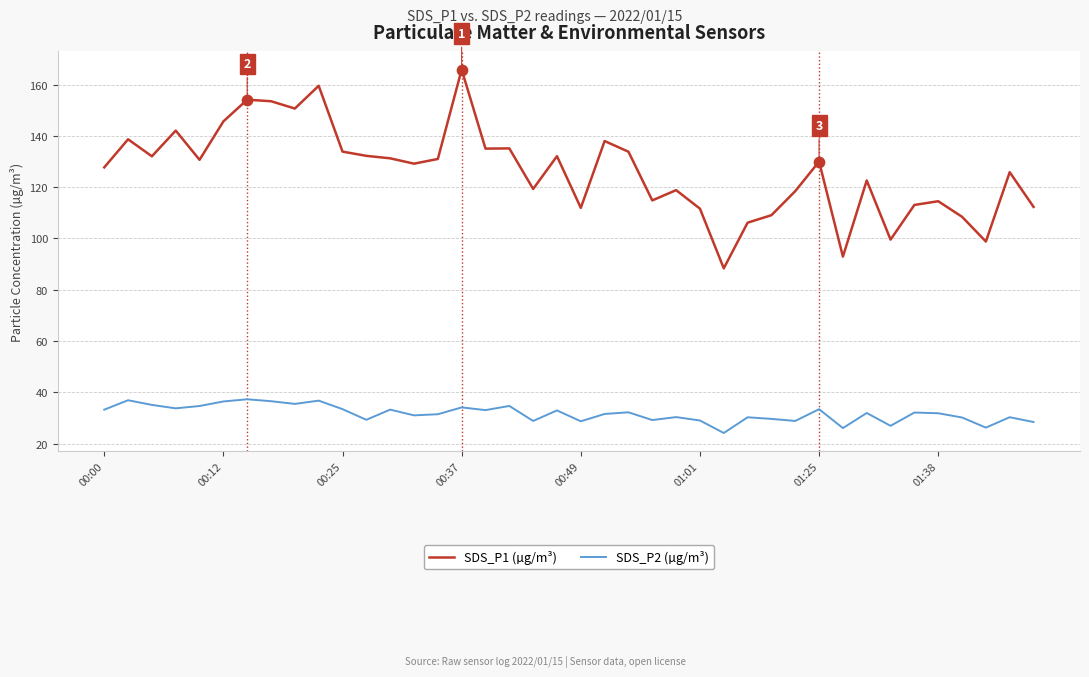

Which series has the widest spread of values?

SDS_P1 (µg/m³)